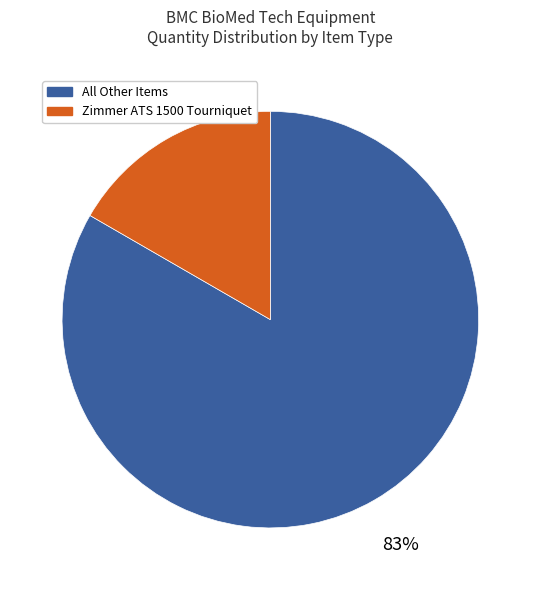

To the nearest percent, what is the average slice percentage?

50%